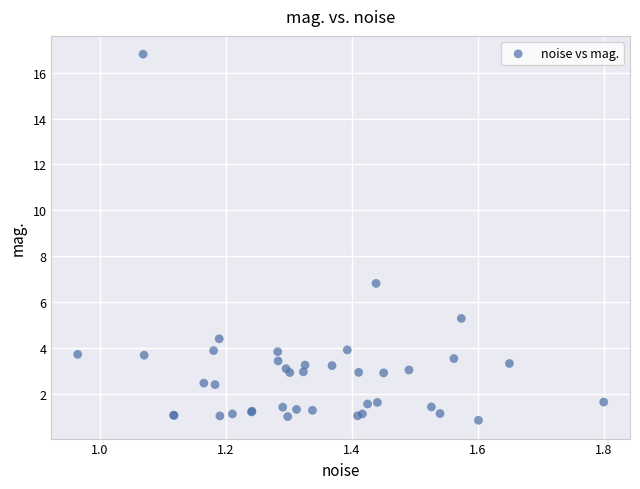

What Y value in the scatter plot is closest to 8?

6.8